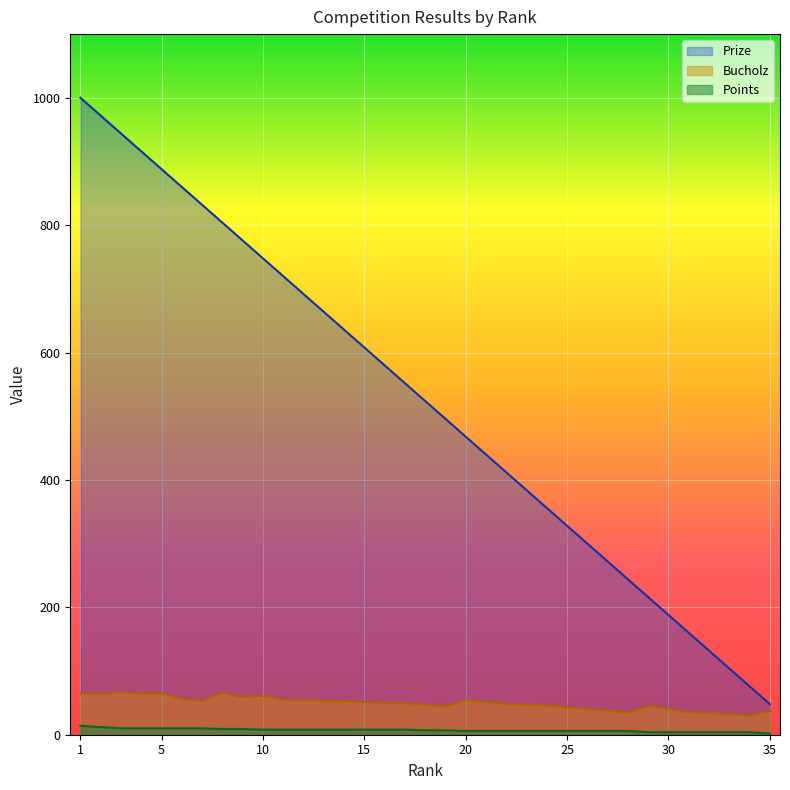

True or false: Bucholz and Points intersect in this chart.

False